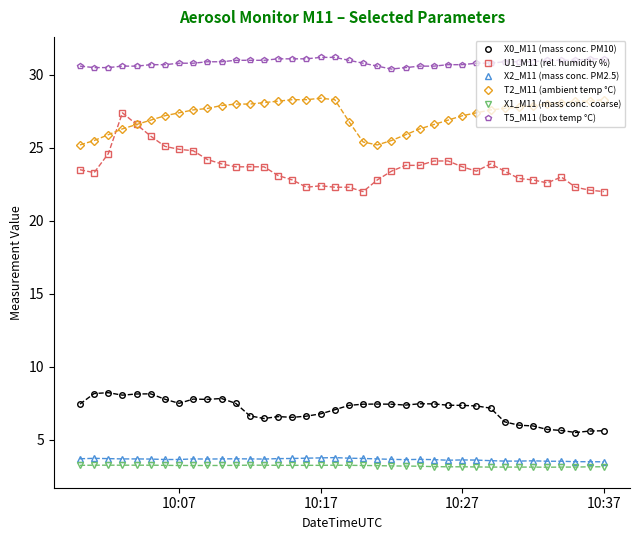

In X0_M11 (mass conc. PM10), how many points are higher than both neighbors (excluding endpoints)?

7